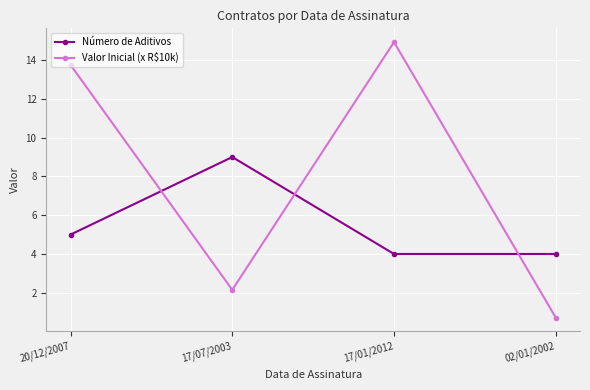

The Valor Inicial (x R$10k) series shows 2.1 at 17/07/2003. True or false?

True